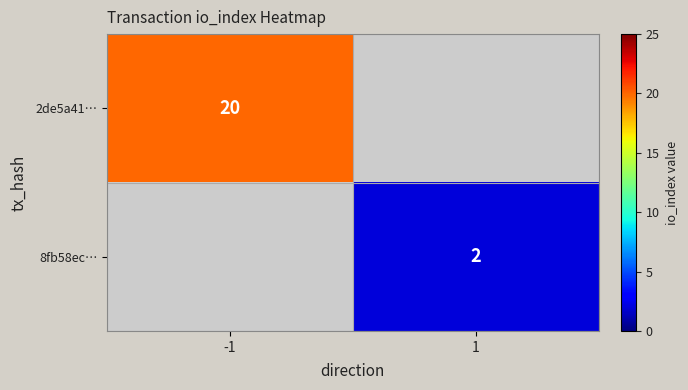

Is it true that 2de5a41… equals 14 at -1?

False